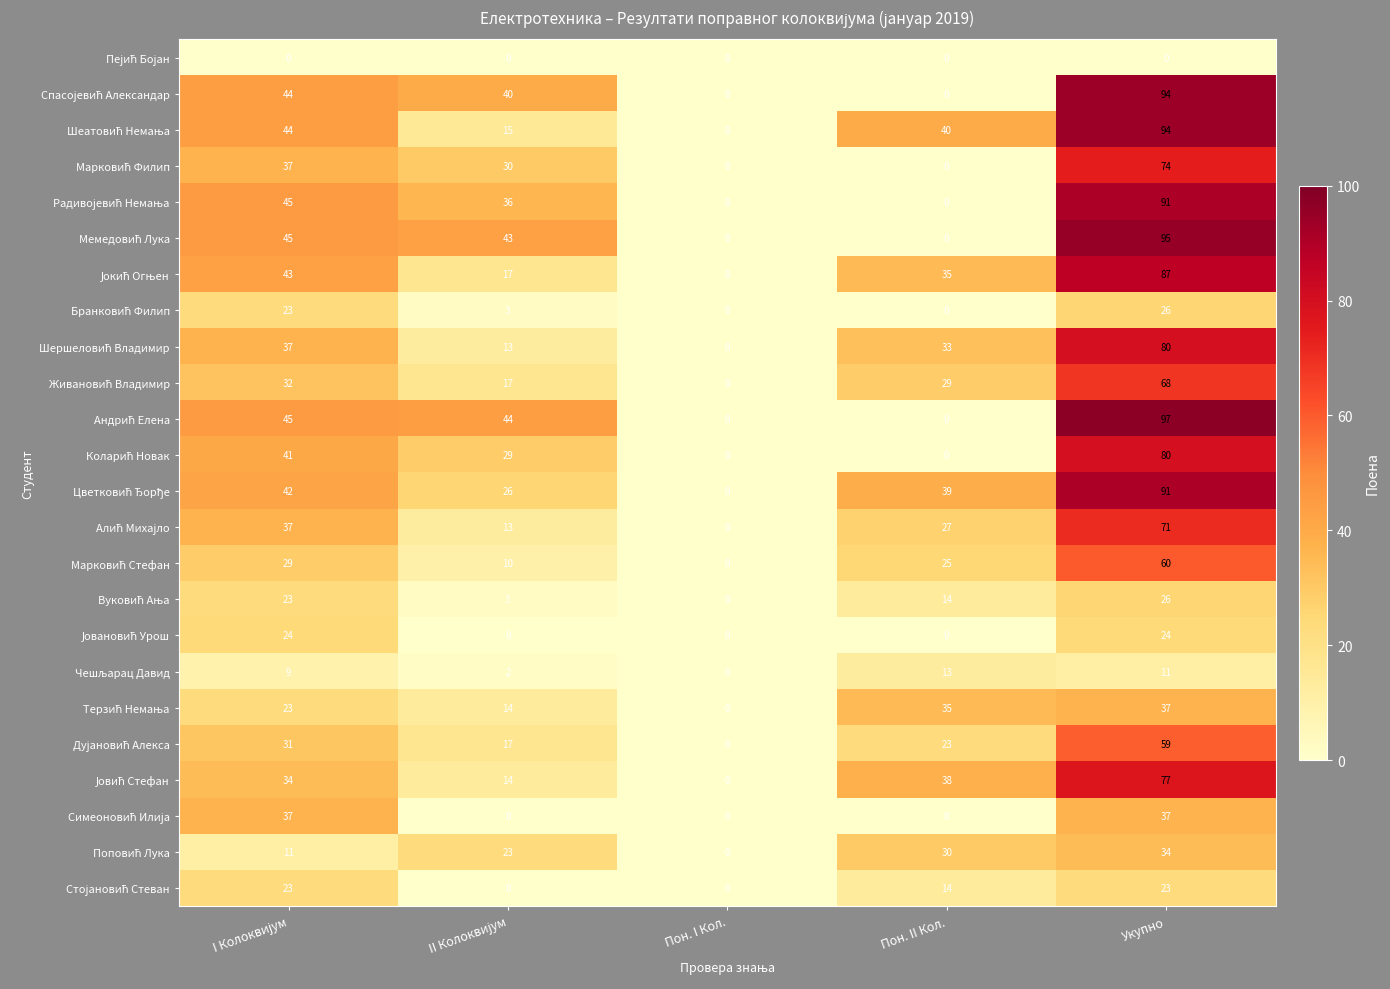

At how many categories does at least one series exceed 9?

4